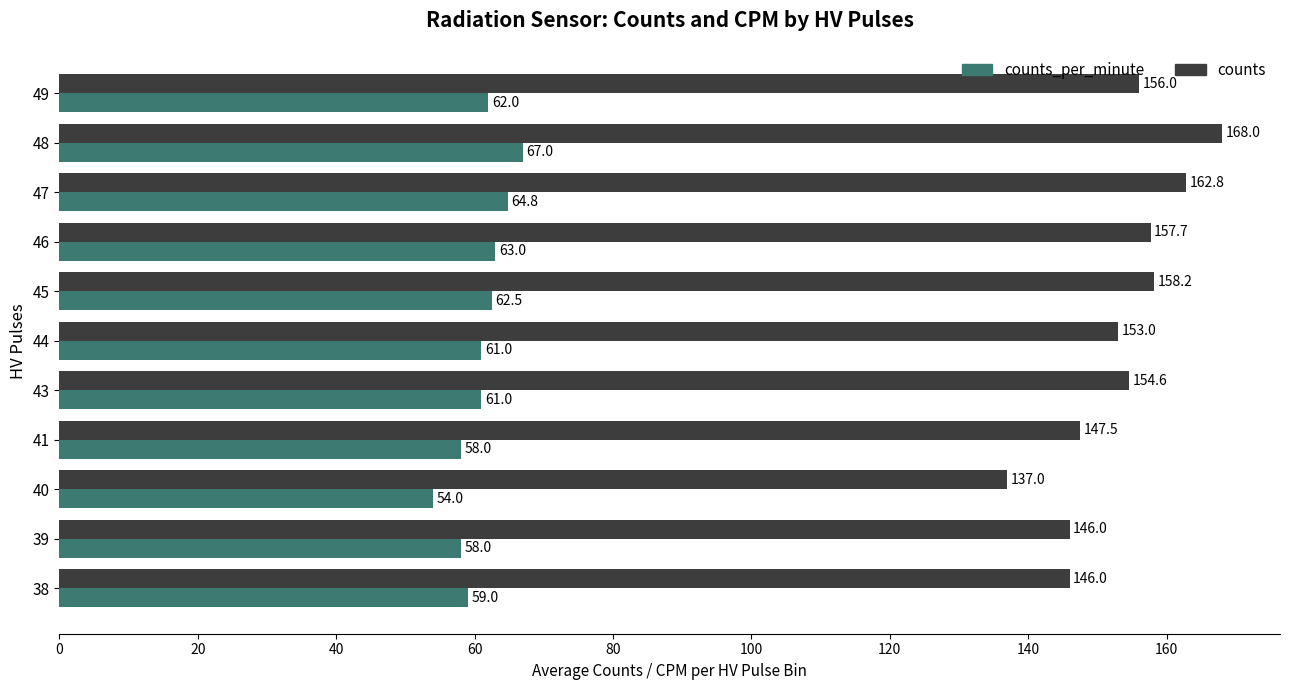

At 45, list the series in order from largest to smallest.

counts, counts_per_minute